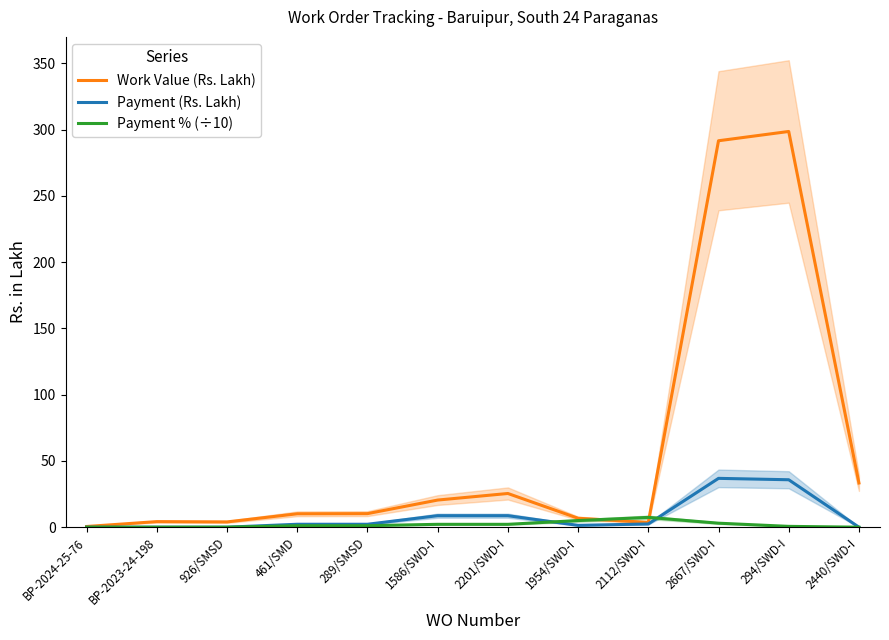

How many lines are shown in the chart?

3